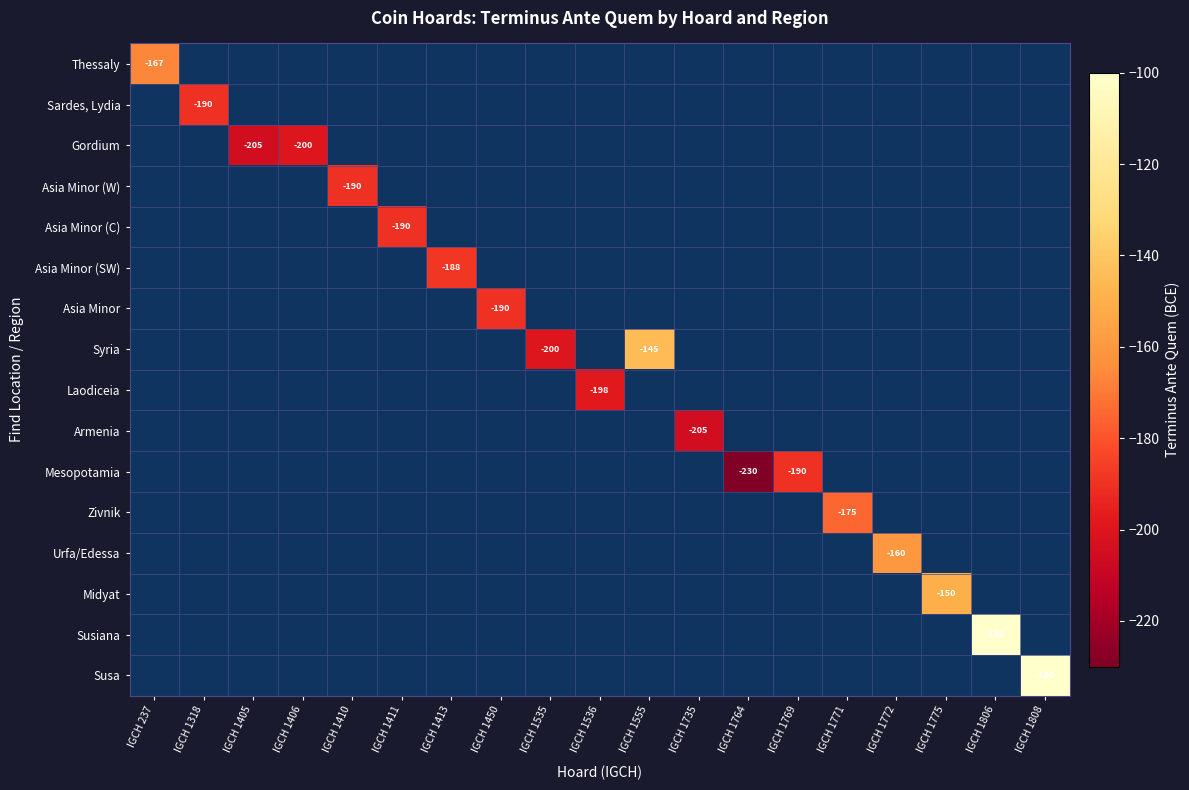

What is the smallest value displayed?

-230.0